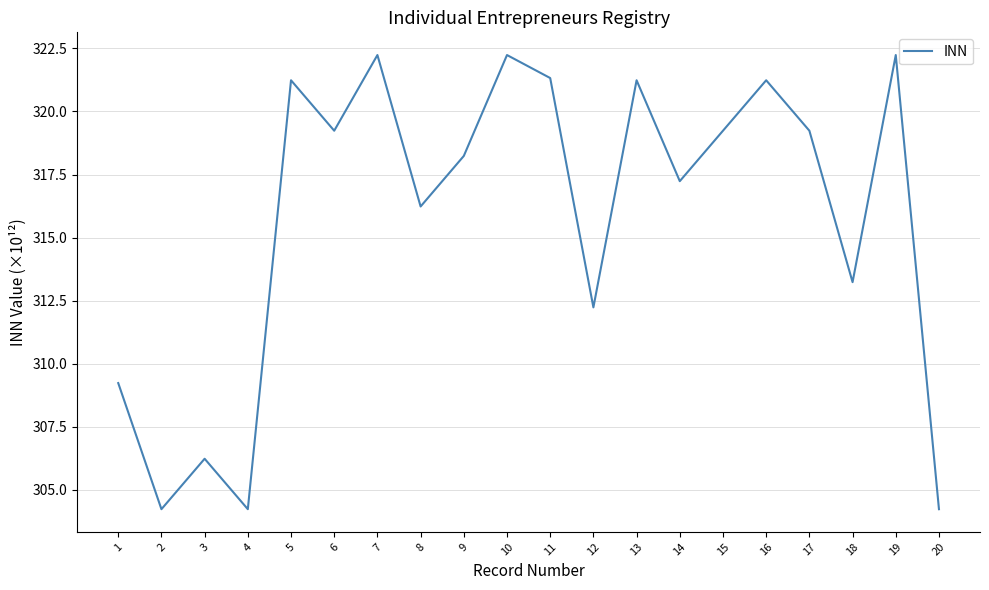

What is the maximum value shown in the chart?

322.2